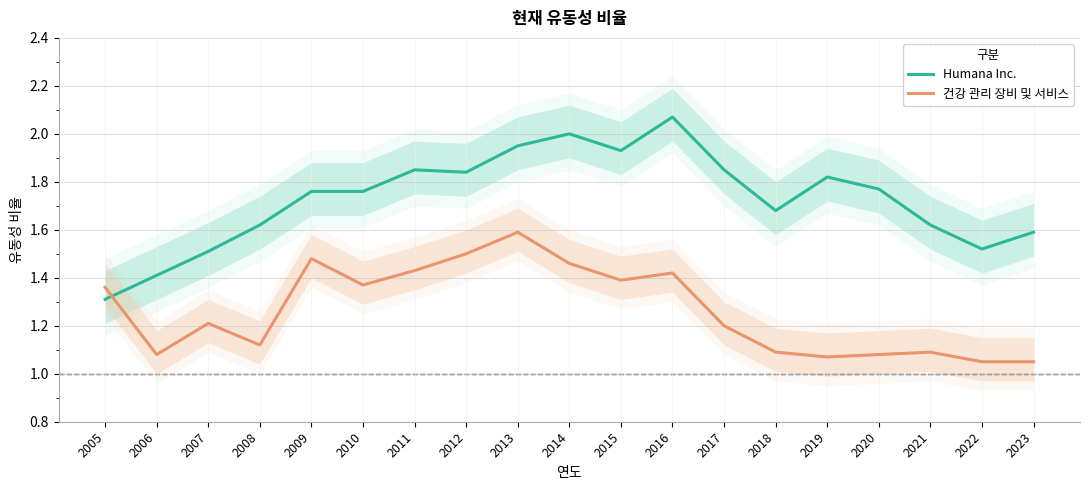

What is the total value across all series at 2009?

3.2